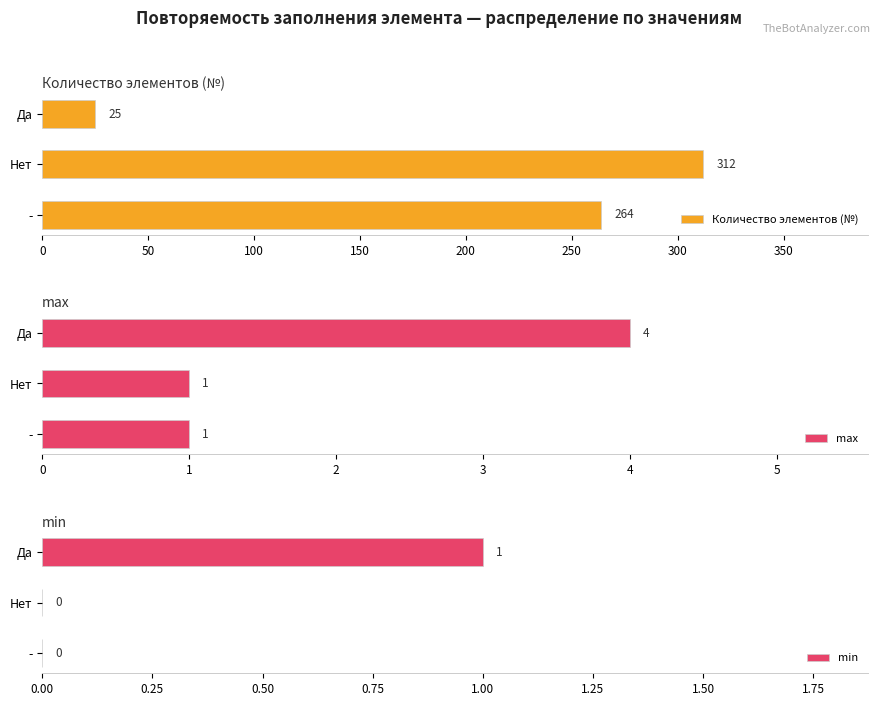

Are the bars horizontal?

Yes